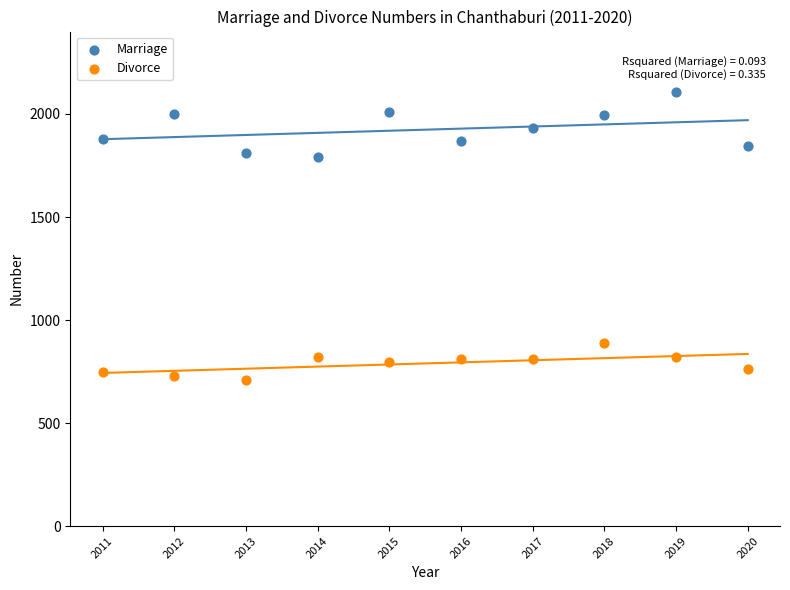

Across all data points, what is the range of X values (max minus min)?

9